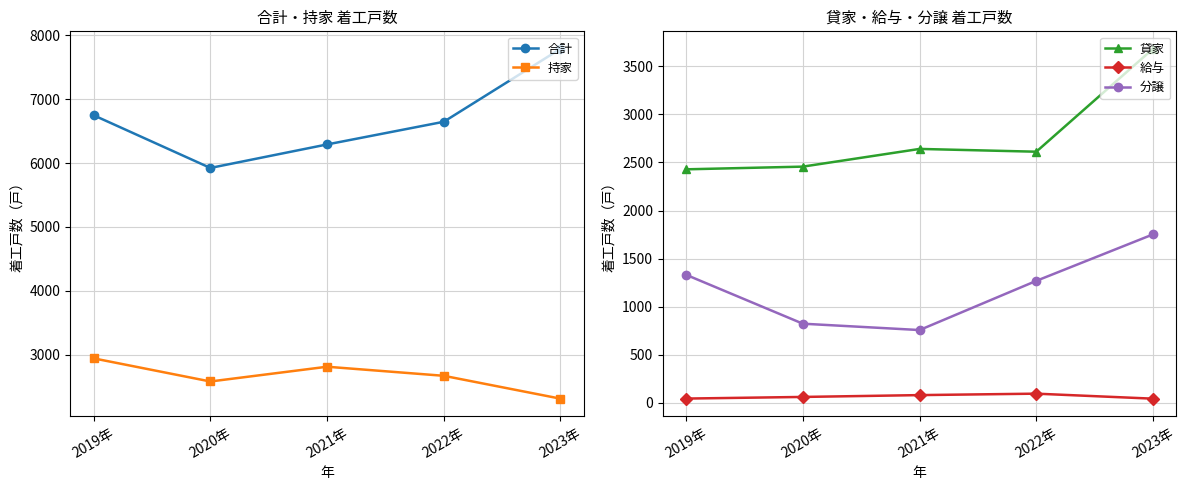

What is the difference between the 合計 values at 2021年 and 2022年?

355